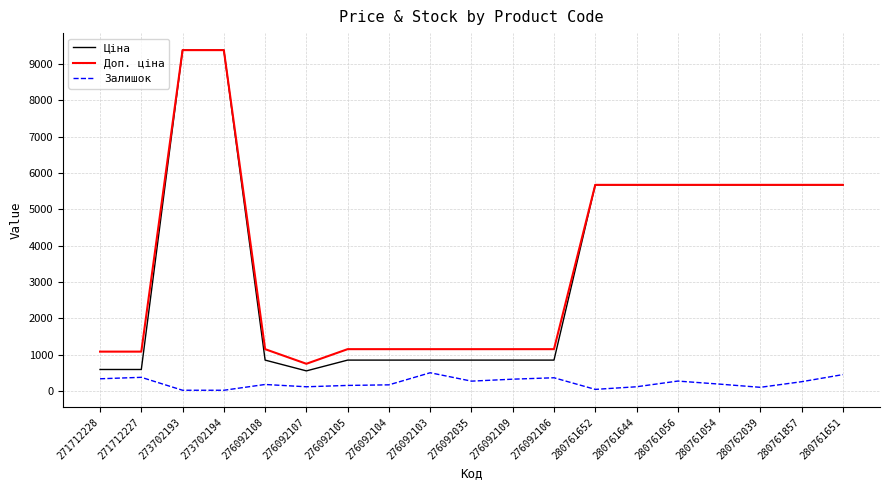

What is the total value across all series at 276092109?

2321.2